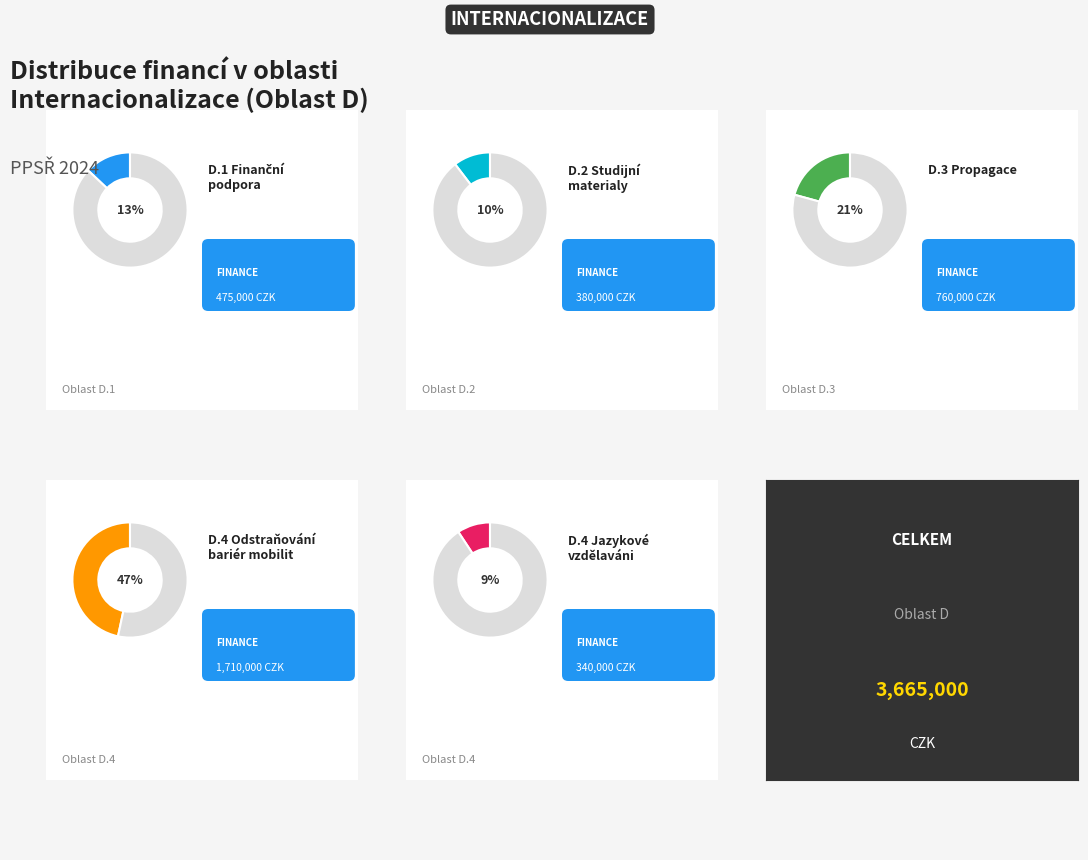

Approximately how many times larger is the value at Odstraňování bariér mobilit compared to Rozvoj mezikulturních a jazykových vzdělávání?

5.0